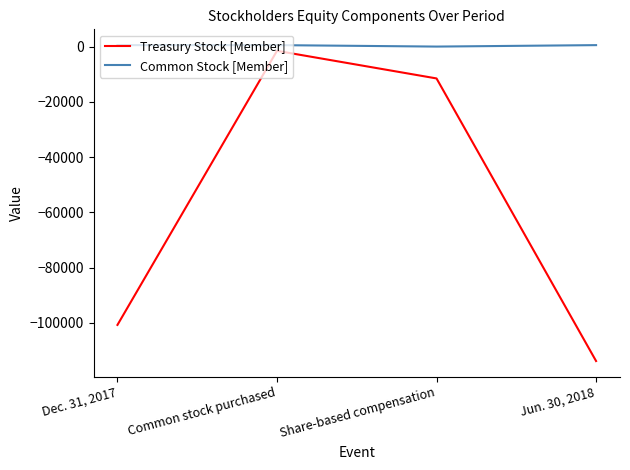

Between Dec. 31, 2017 and Share-based compensation, which series saw the biggest shift?

Treasury Stock [Member]